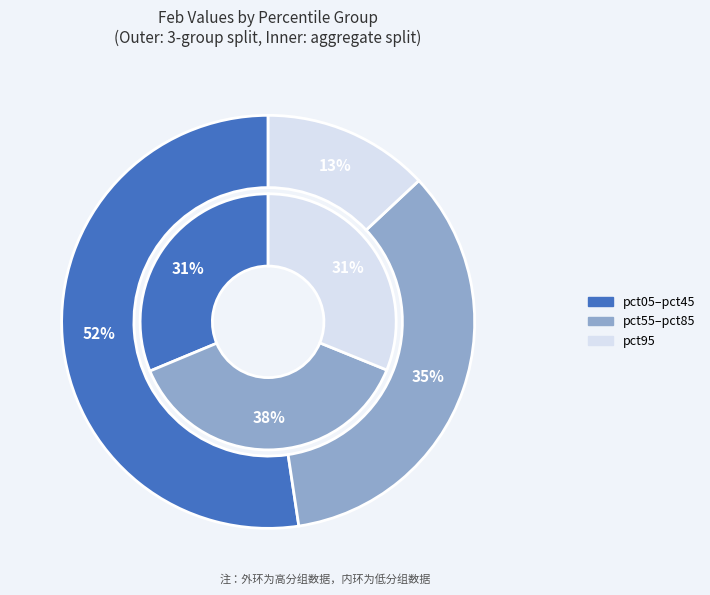

Does pct65 account for over 50% of the chart?

No